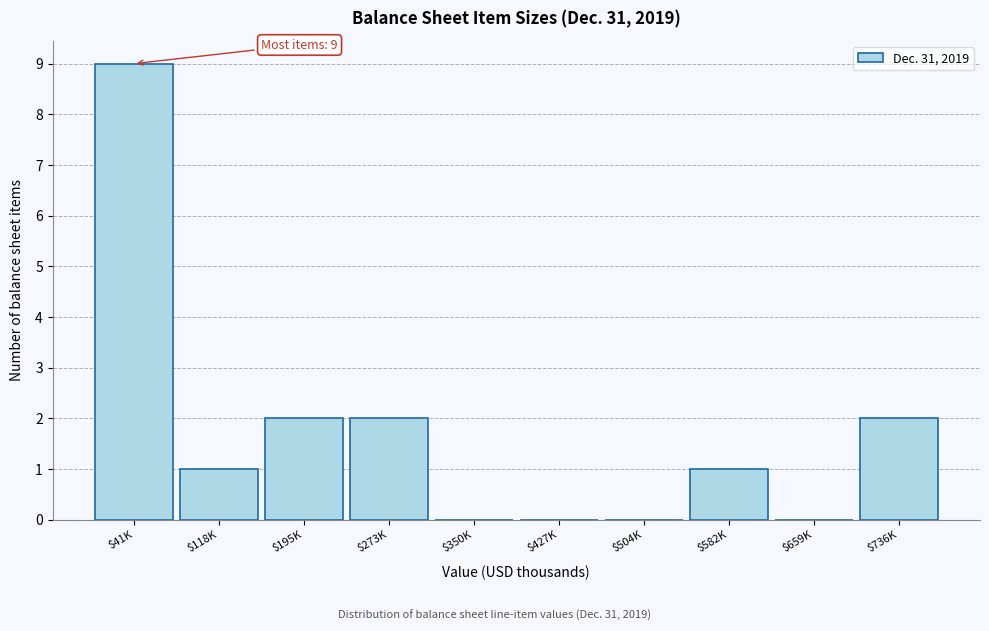

What is the maximum value shown in the chart?

9